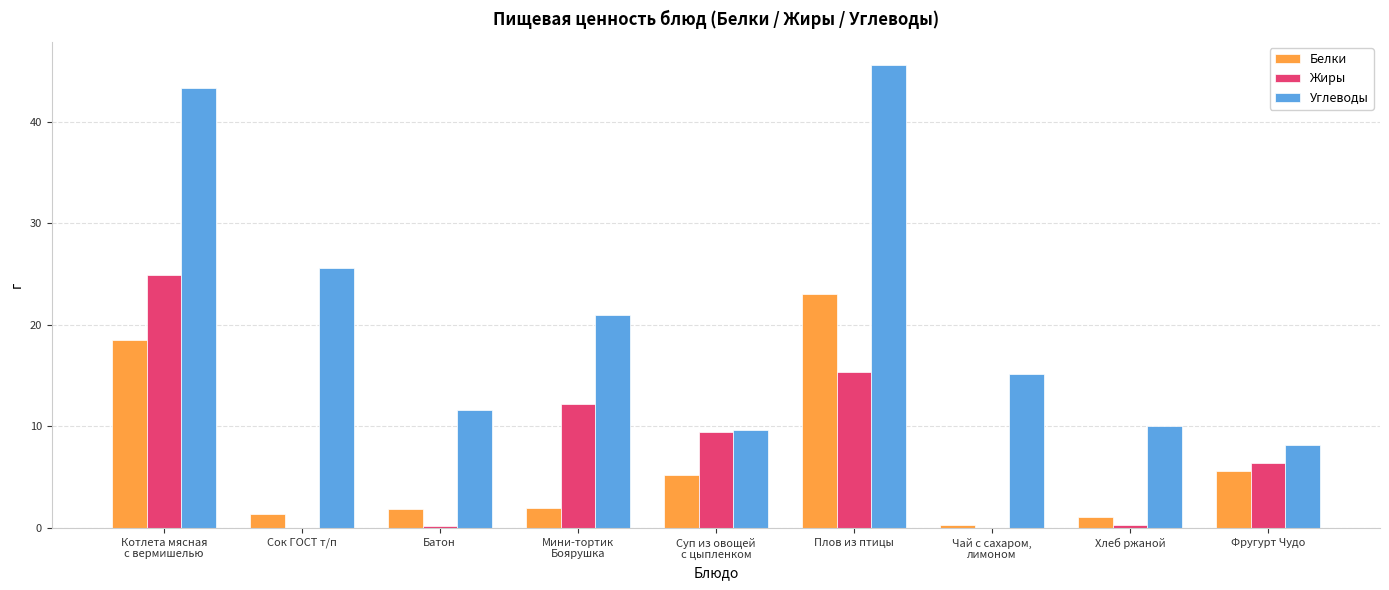

What is the sum of all Углеводы values?

190.2